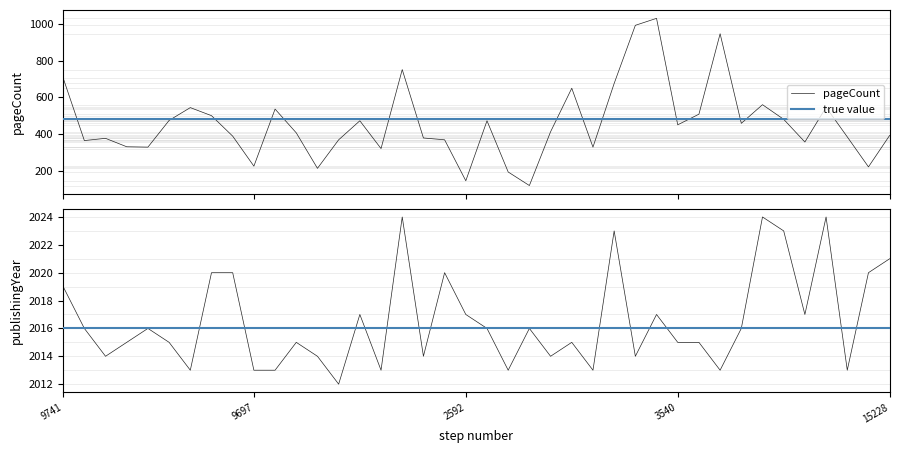

Reading left to right, what are all the values shown in this chart?

pageCount: 9741=706	8586=364	11568=376	10595=330	10596=328	3305=474	3472=544	15382=500	15383=388	9697=224	10673=536	11569=406	14128=212	16107=368	3037=472	3306=320	20521=752	2855=378	17687=368	2592=144	2860=472	17508=192	14649=118	20067=412	10754=650	2595=328	20148=676	3452=994	4259=1032	3540=450	11050=508	10102=948	3541=458	19970=560	19797=480	10597=356	20319=546	15378=384	16036=220	15228=392
publishingYear: 9741=2019	8586=2016	11568=2014	10595=2015	10596=2016	3305=2015	3472=2013	15382=2020	15383=2020	9697=2013	10673=2013	11569=2015	14128=2014	16107=2012	3037=2017	3306=2013	20521=2024	2855=2014	17687=2020	2592=2017	2860=2016	17508=2013	14649=2016	20067=2014	10754=2015	2595=2013	20148=2023	3452=2014	4259=2017	3540=2015	11050=2015	10102=2013	3541=2016	19970=2024	19797=2023	10597=2017	20319=2024	15378=2013	16036=2020	15228=2021